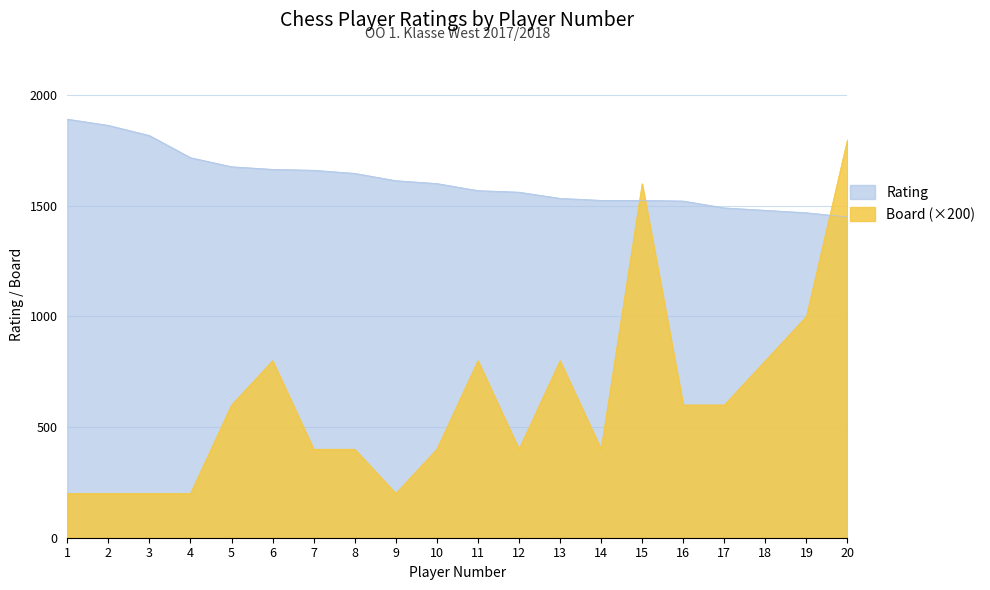

How many interior local valleys does the Board series have?

3